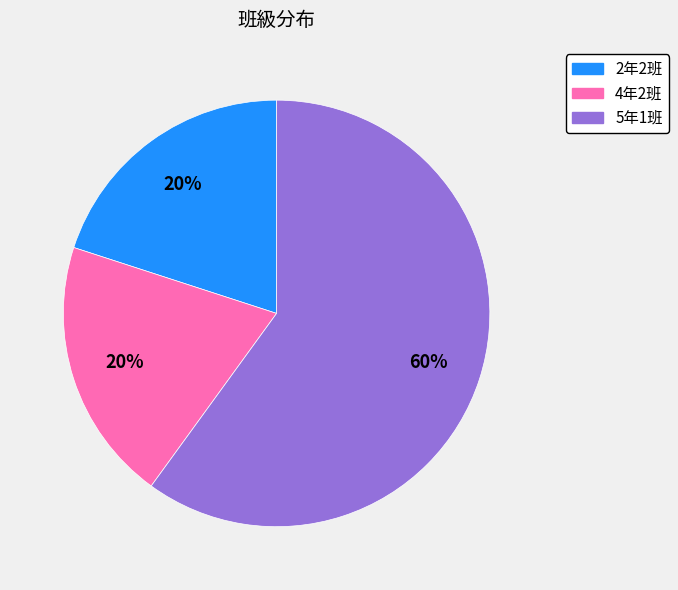

To the nearest percent, what is the average slice percentage?

33%